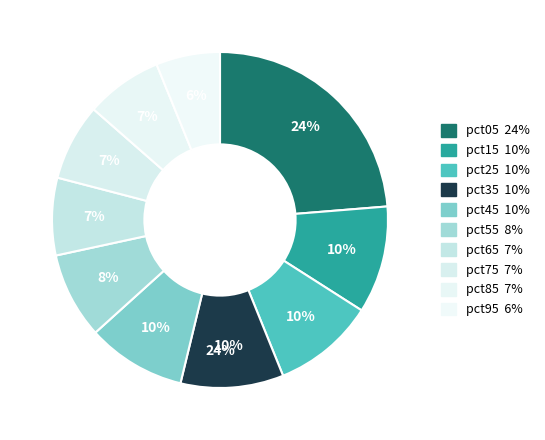

Which slice is the largest?

pct05